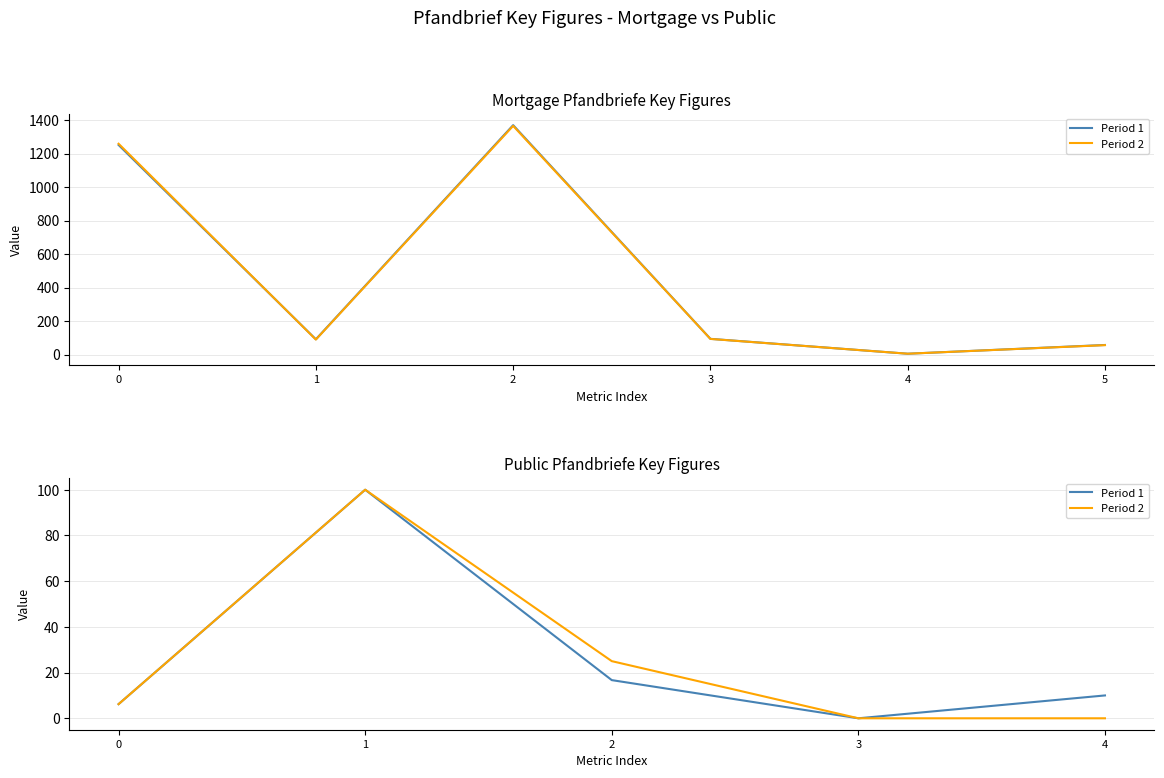

Rank the series by their maximum value, from highest to lowest.

Period 1, Period 2